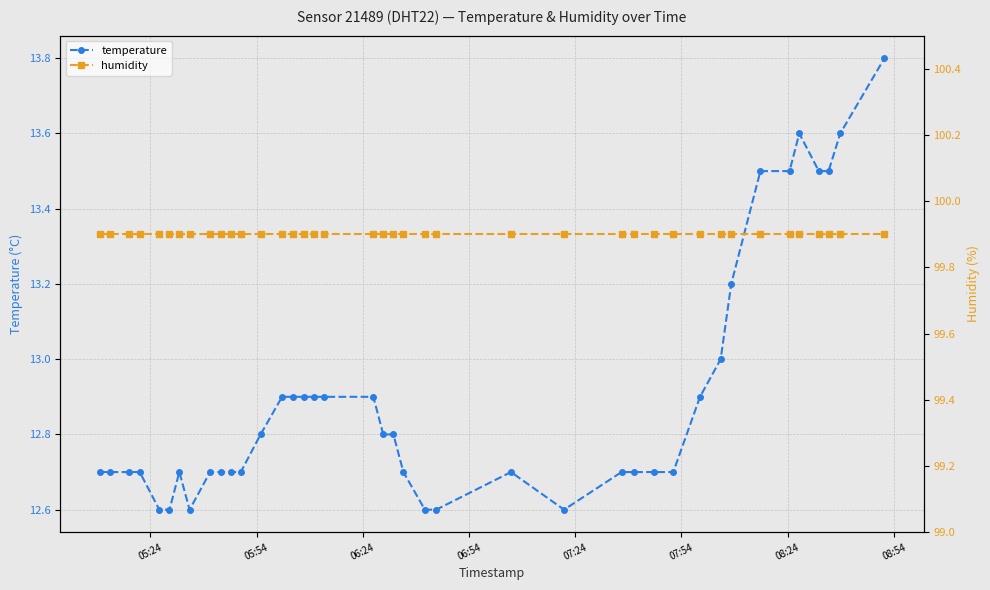

Is this an area chart (filled region under the line)?

No